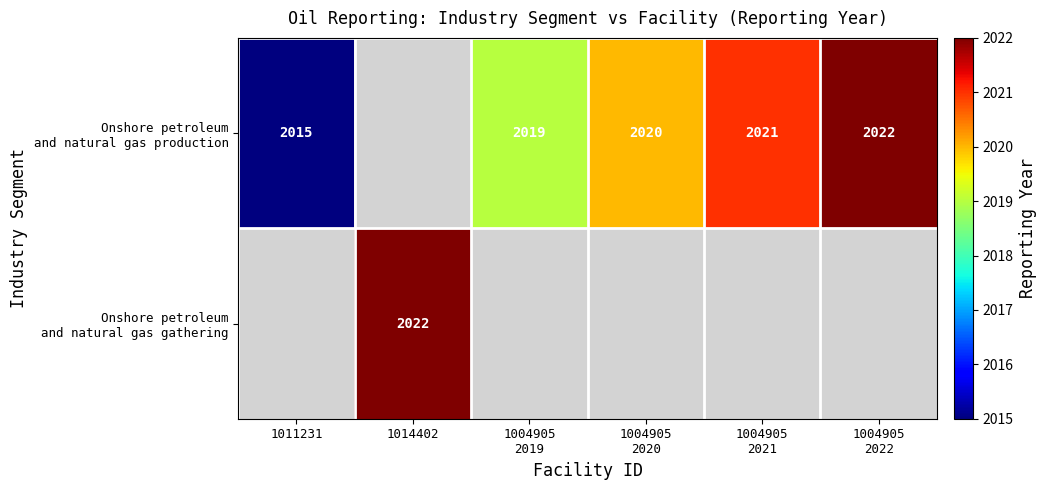

How many data points does each series have?

6